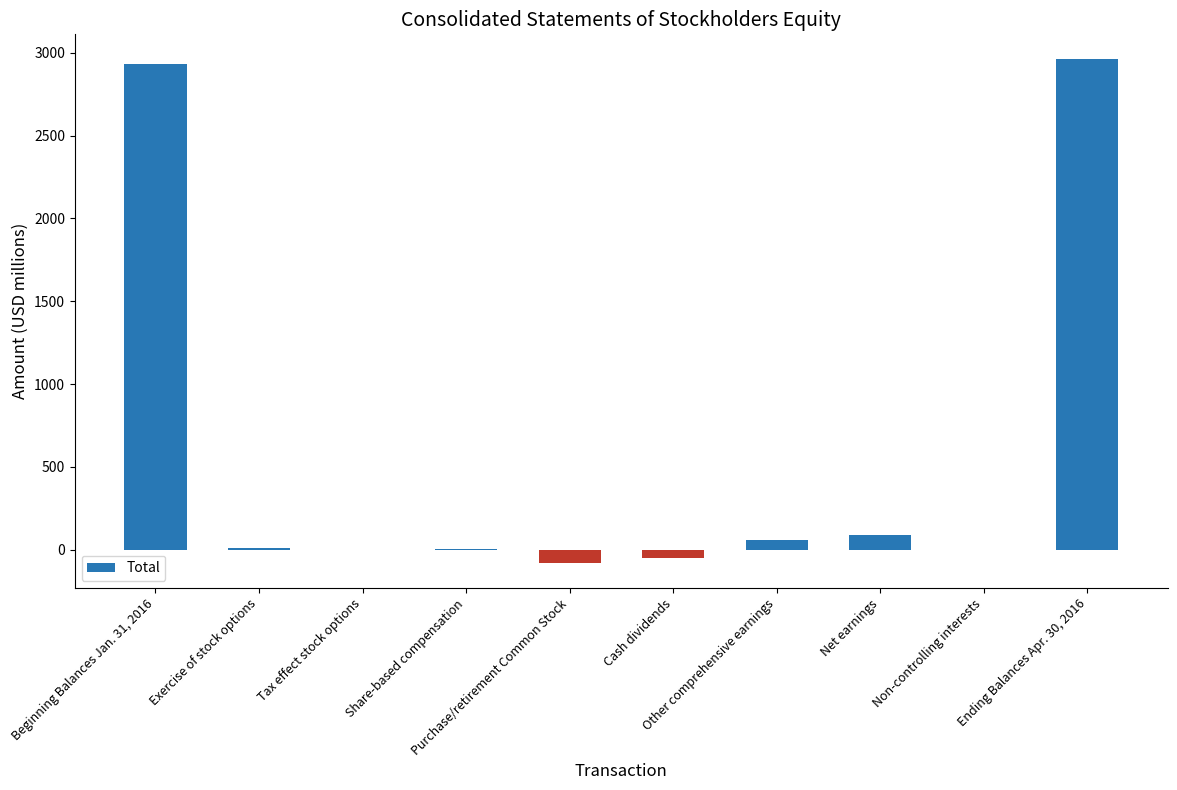

What is the sum of all values?

5918.6